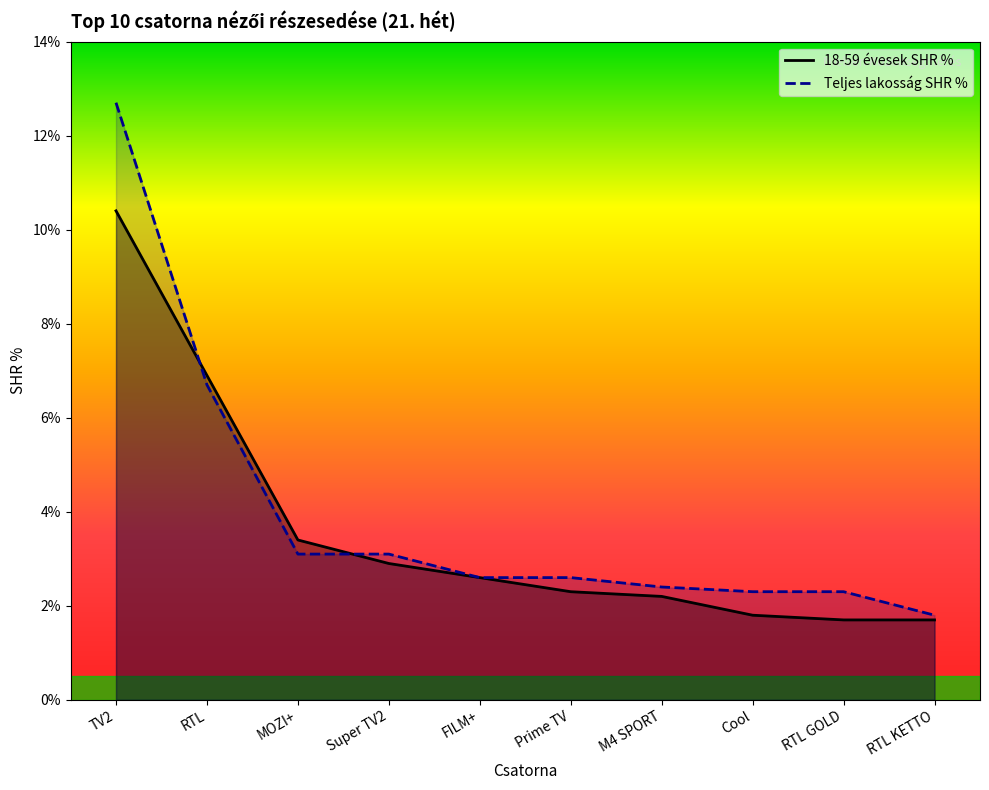

At M4 SPORT, list the series in order from smallest to largest.

18-59 évesek SHR %, Teljes lakosság SHR %